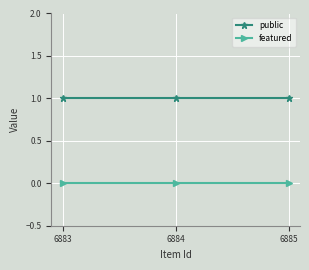

What is the value of the public point at the 3rd from the left?

1